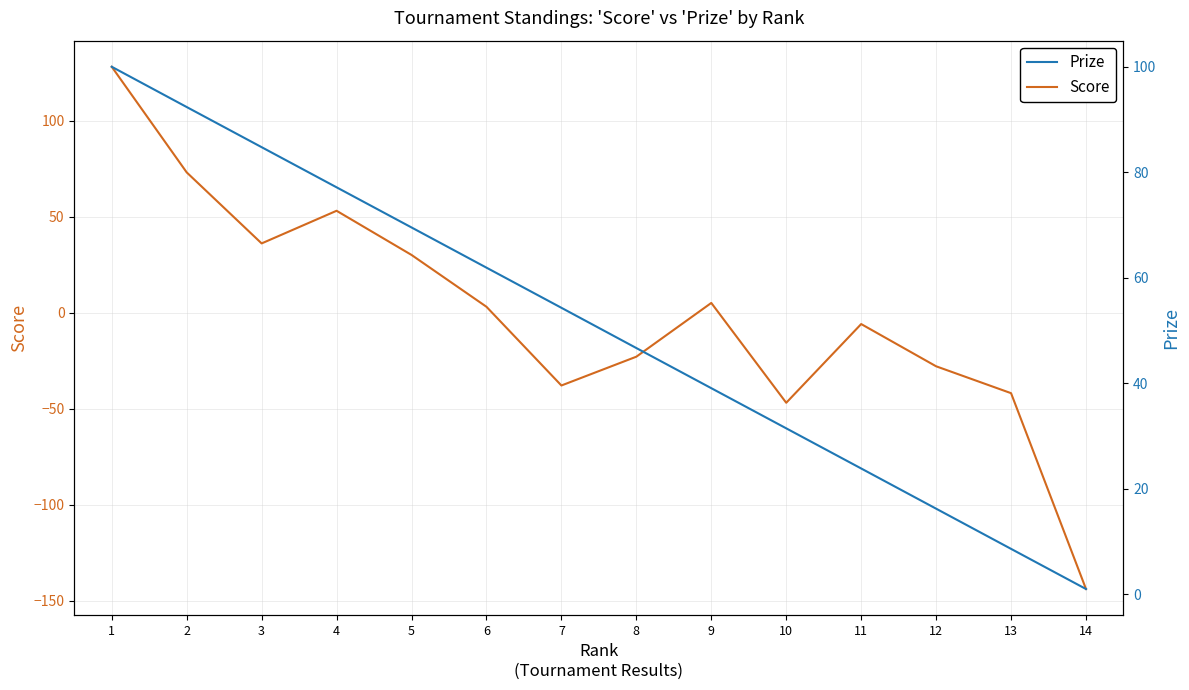

At which category is the sum across all series the highest?

1